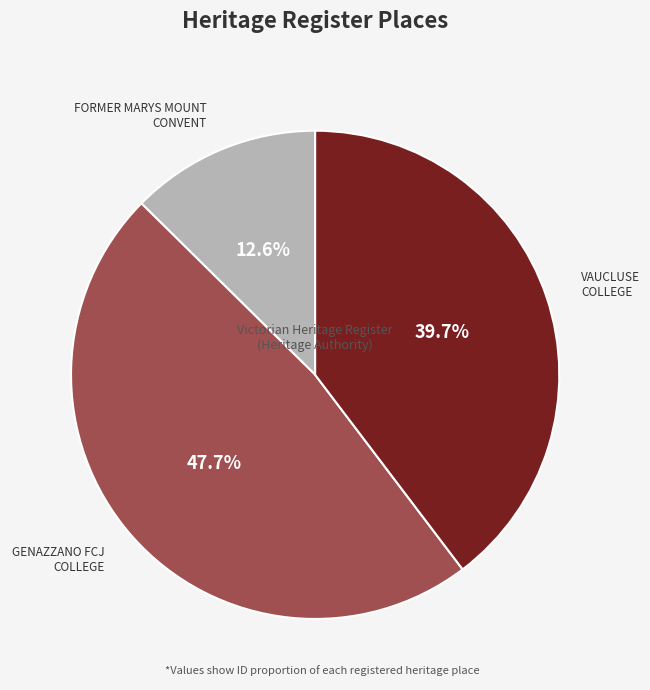

How many segments does this pie chart have?

3